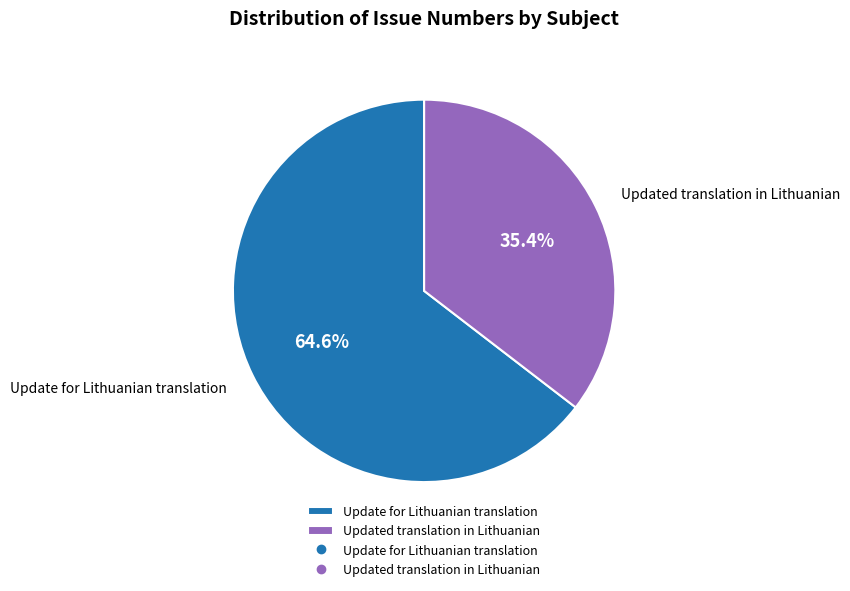

Is the sum of Update for Lithuanian translation and Updated translation in Lithuanian greater than half?

Yes